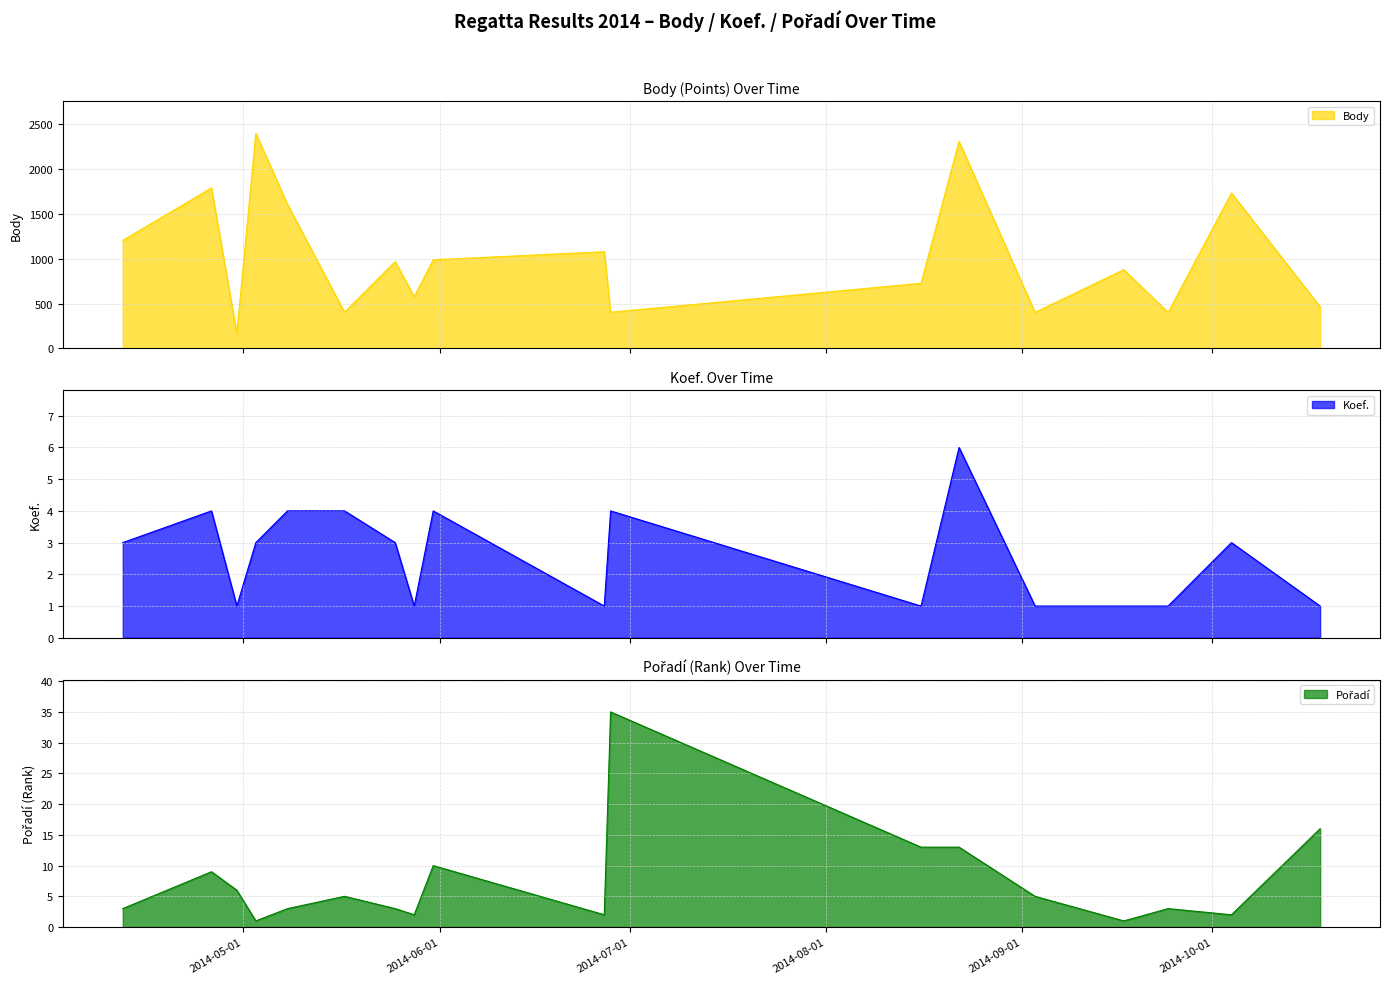

At which category is the sum across all series the highest?

2014-05-03